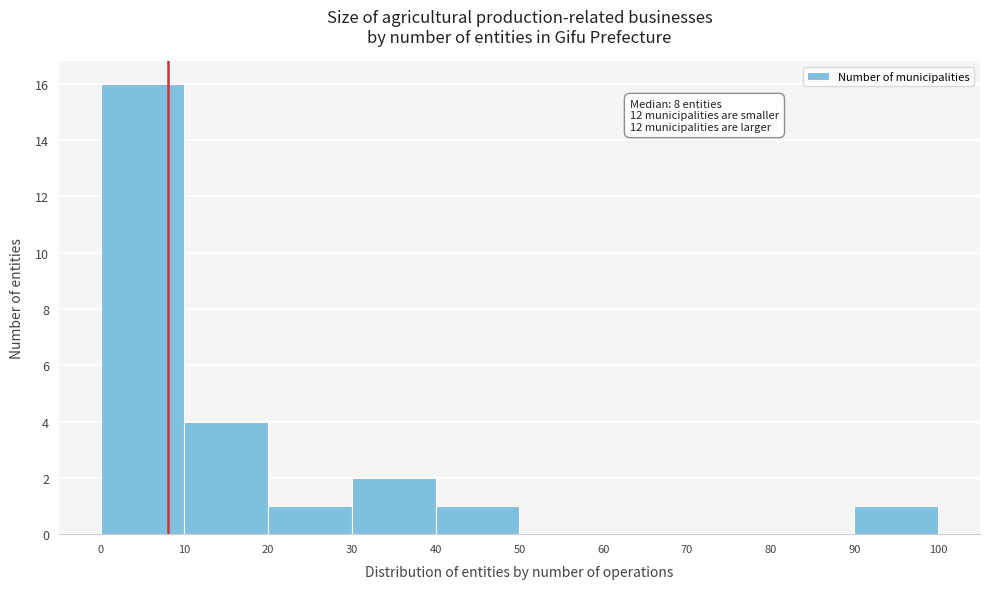

Which range on the x-axis has the tallest bar?

0 to 10